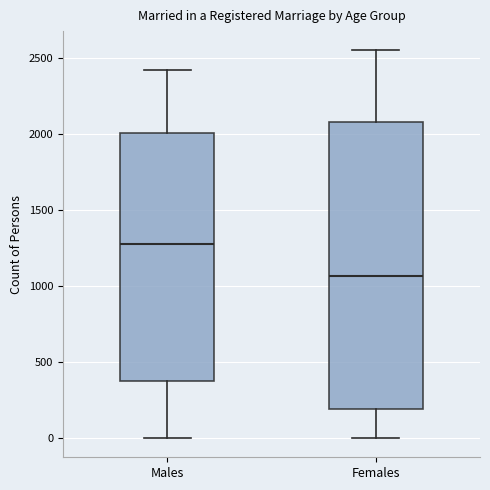

Reading left to right, read every box against the y-axis: the position of its median line, the range the box covers, and the ends of its whiskers. The values are not printed on the chart, so give them approximately, as read against the axis.

Males: median 1300, box 400 to 2000, whiskers 0 to 2400
Females: median 1050, box 200 to 2100, whiskers 0 to 2550